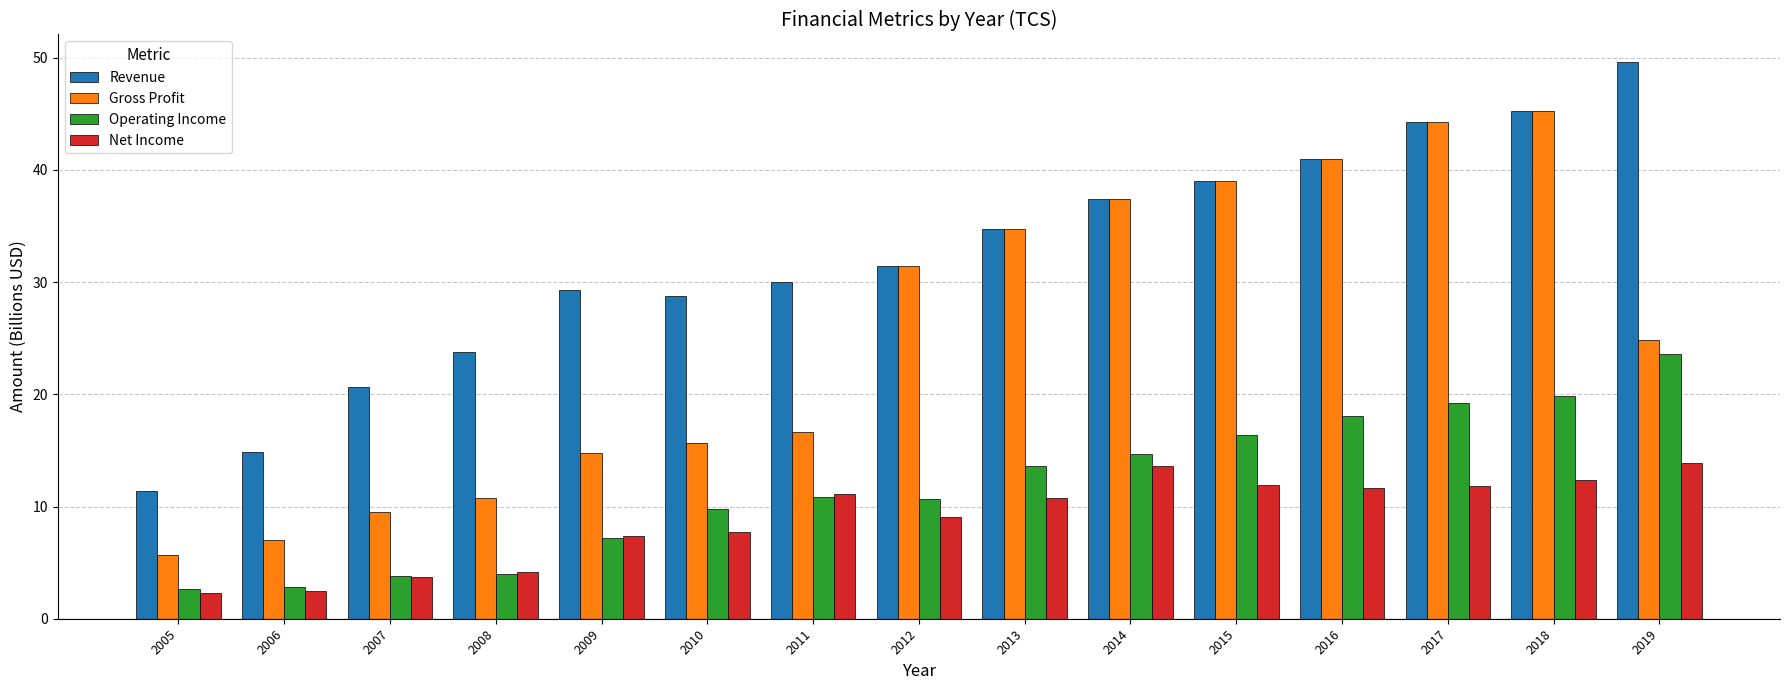

What are all the series names shown in the legend?

Revenue, Gross Profit, Operating Income, Net Income